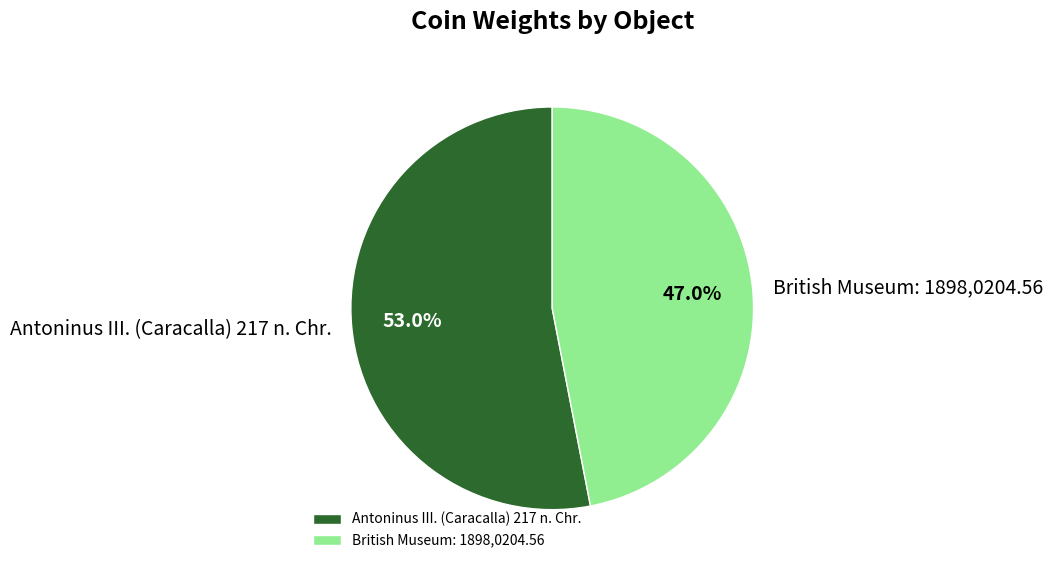

To the nearest percent, what is the combined percentage of Antoninus III. (Caracalla) 217 n. Chr. and British Museum: 1898,0204.56?

100%